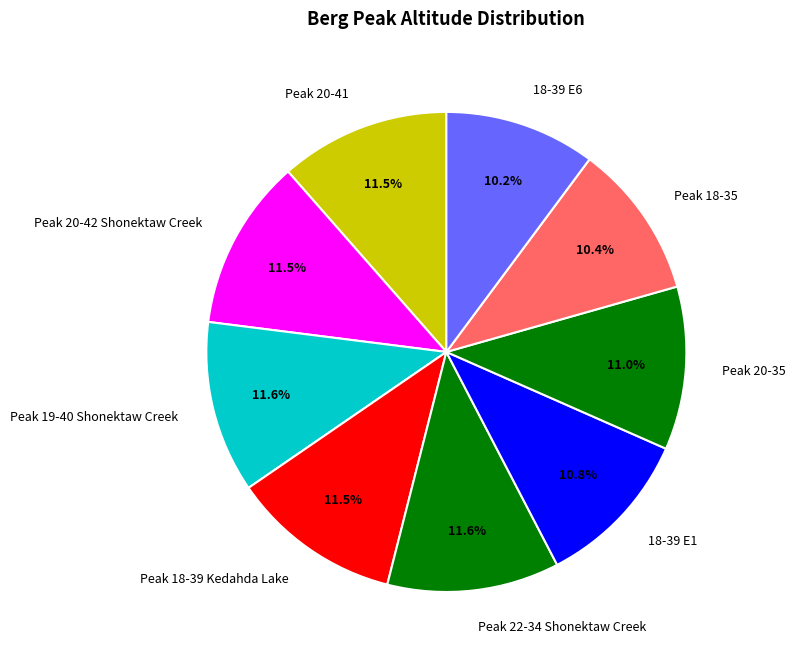

Is it true that Peak 20-35 is 11% of the pie?

True